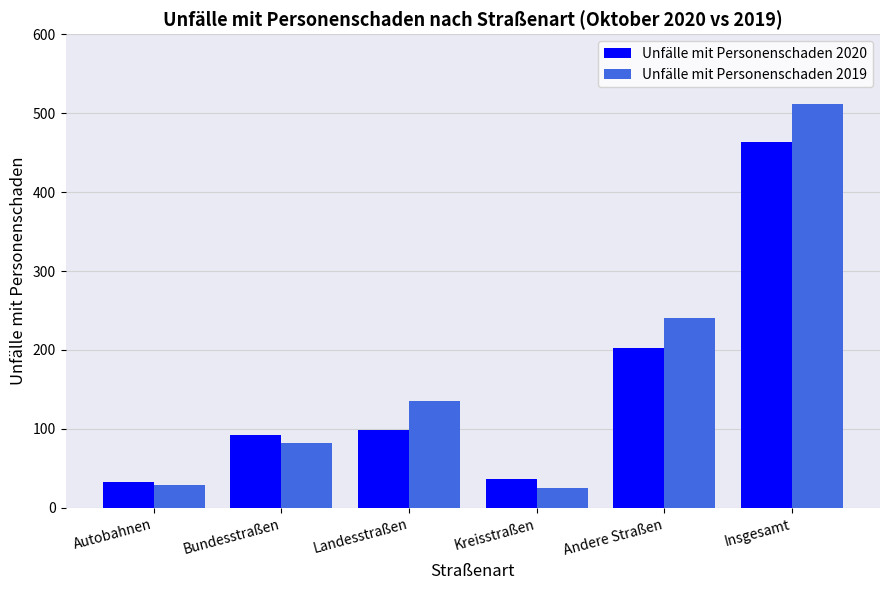

What are all the series names shown in the legend?

Unfälle mit Personenschaden 2020, Unfälle mit Personenschaden 2019